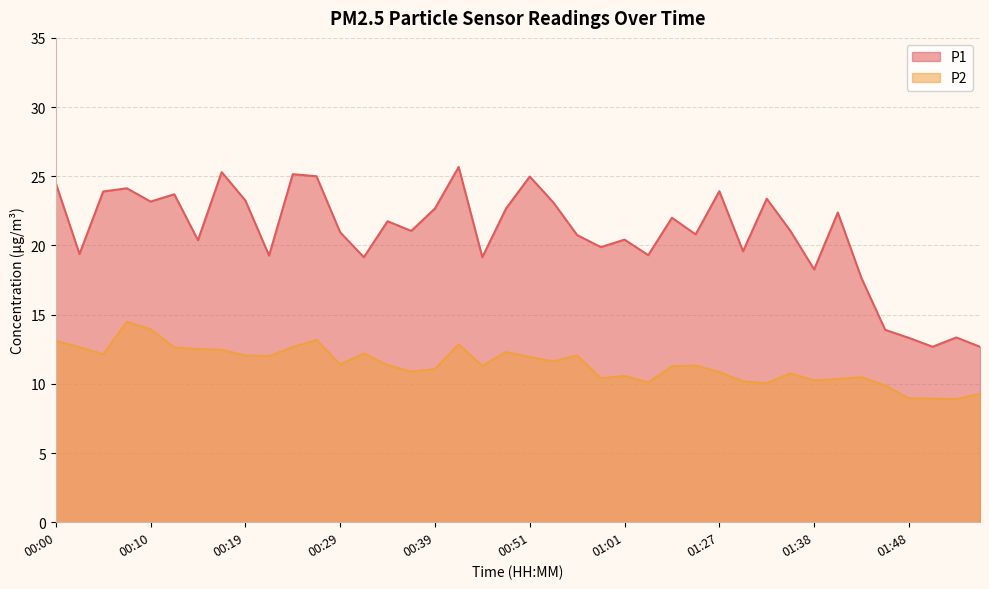

What position from the left is 00:24?

11